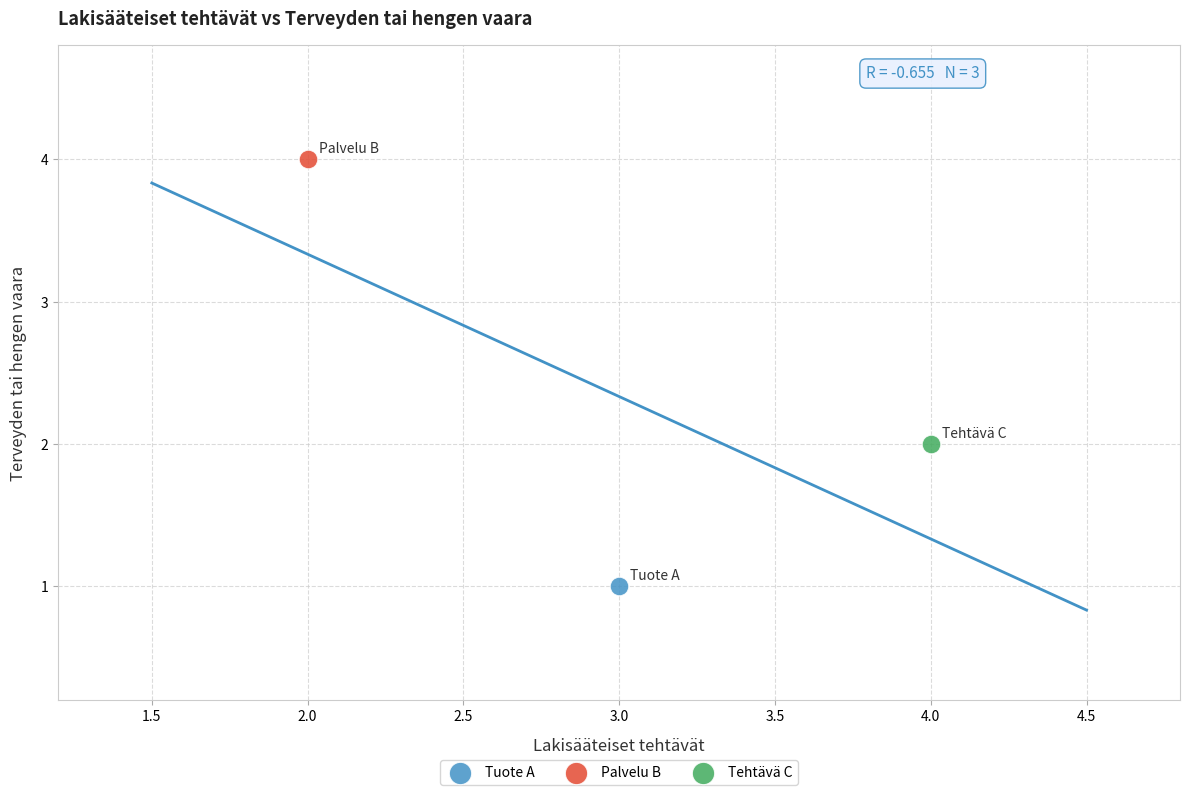

What are all the series names shown in the legend?

Tuote A, Palvelu B, Tehtävä C